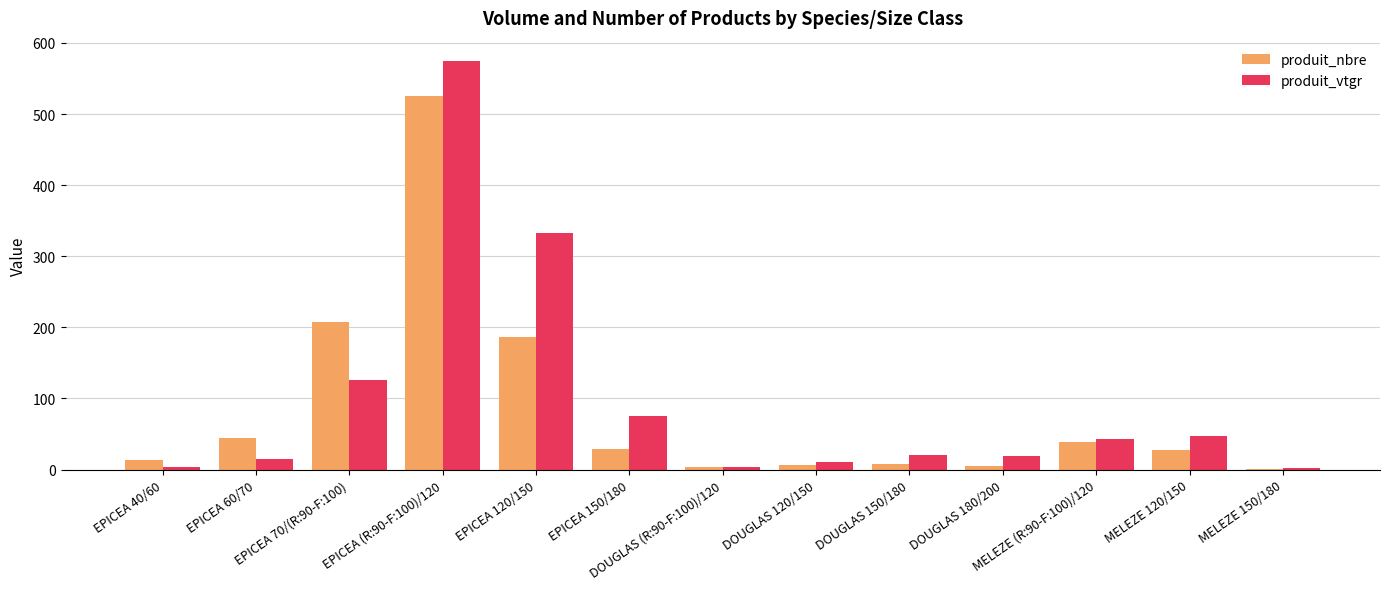

What is the spread (max minus min) of values at EPICEA 70/(R:90-F:100)?

80.7